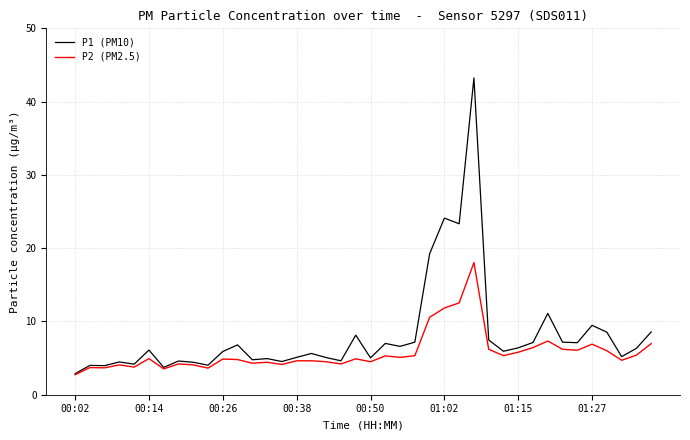

Which series has the largest range (max minus min)?

P1 (PM10)